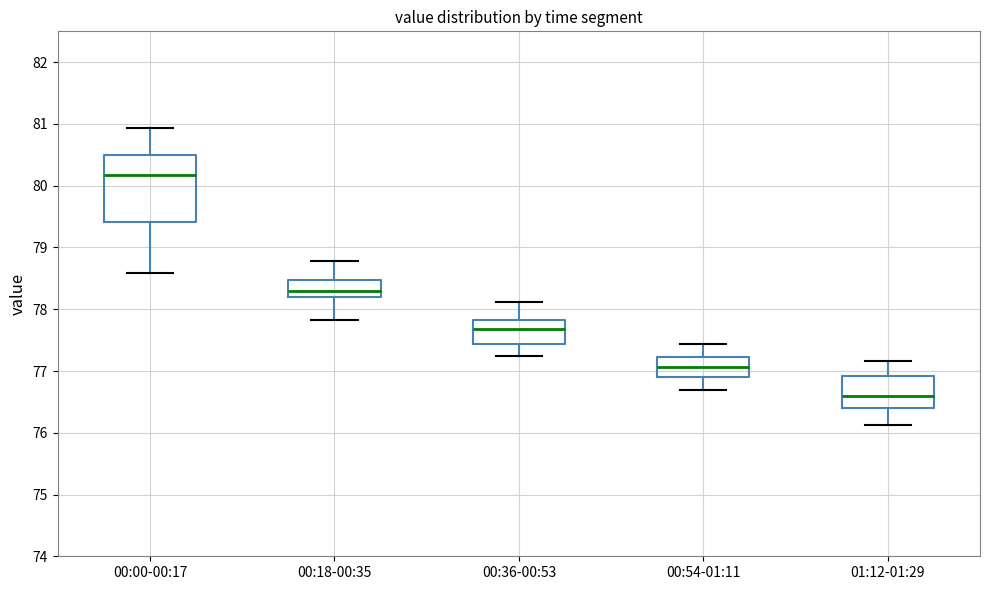

Where does the upper whisker of the box for 01:12-01:29 end on the y-axis? The values are not printed on the chart, so give them approximately, as read against the axis.

77.2